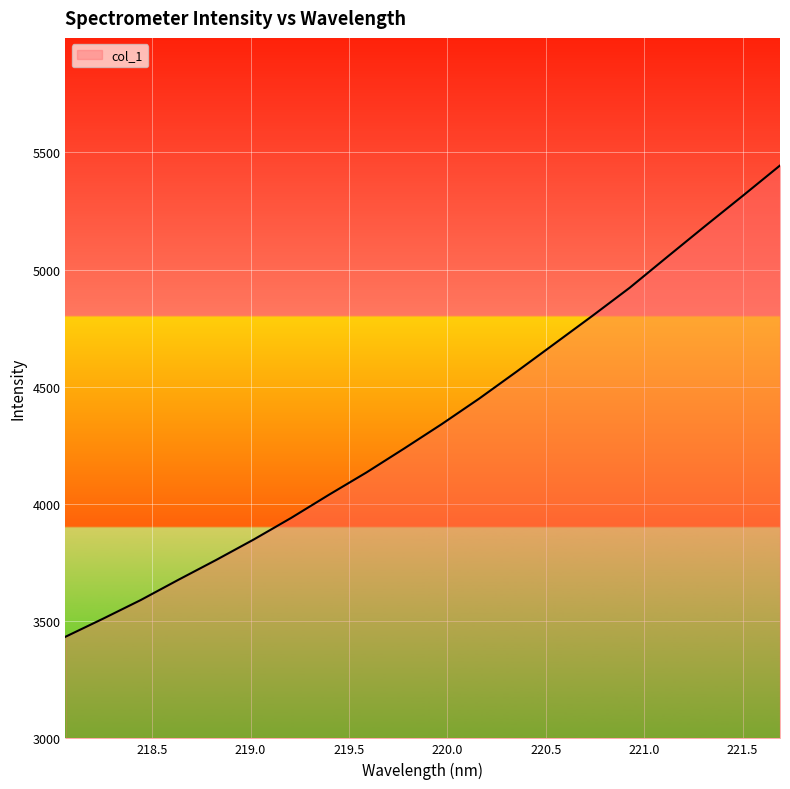

What is the difference between the maximum and minimum values?

2010.6